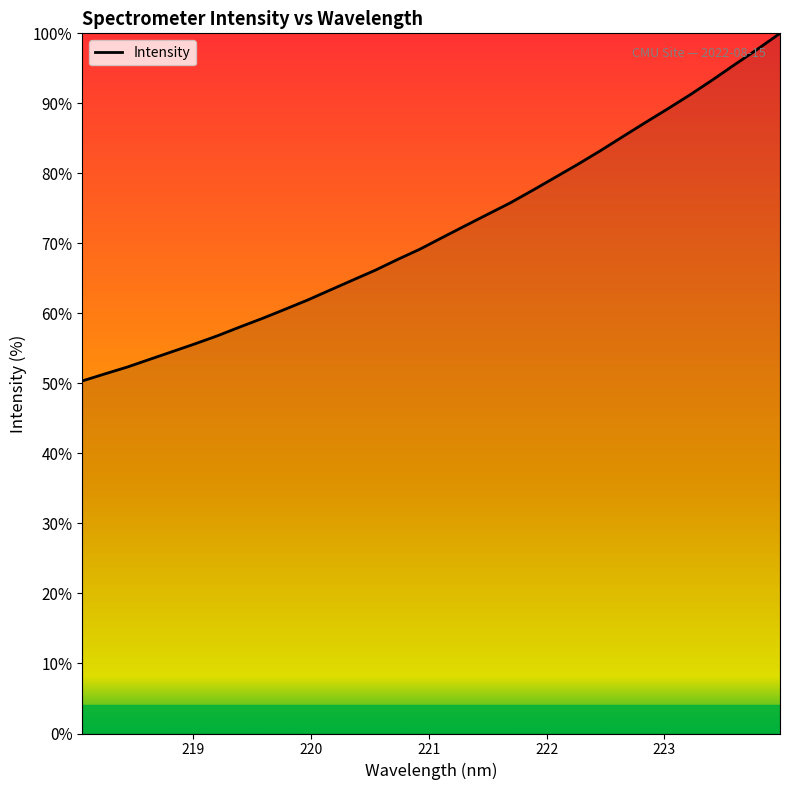

What is the maximum value shown in the chart?

100.0